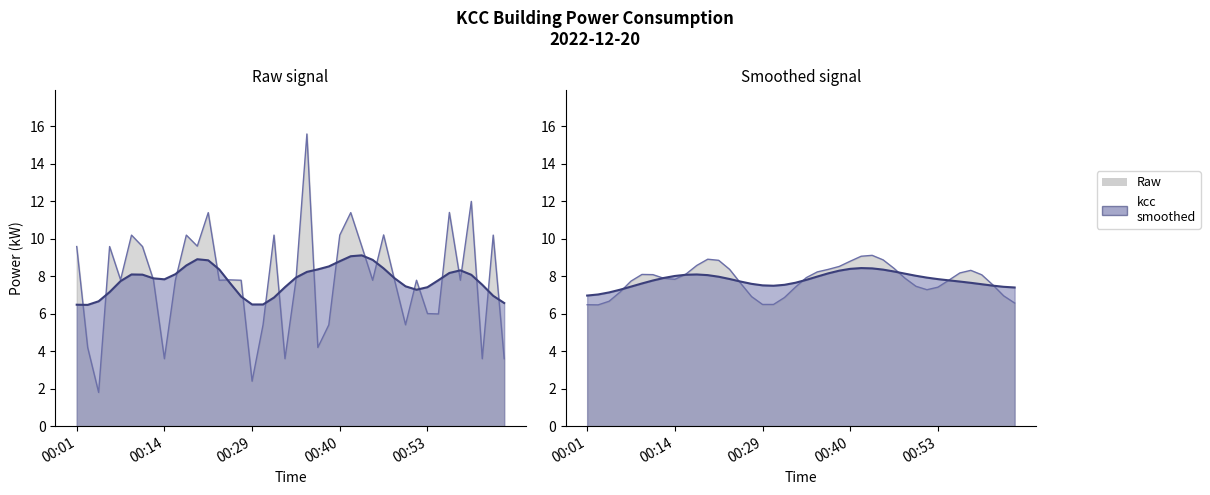

What is the change in value from 00:11 to 00:13?

-1.8